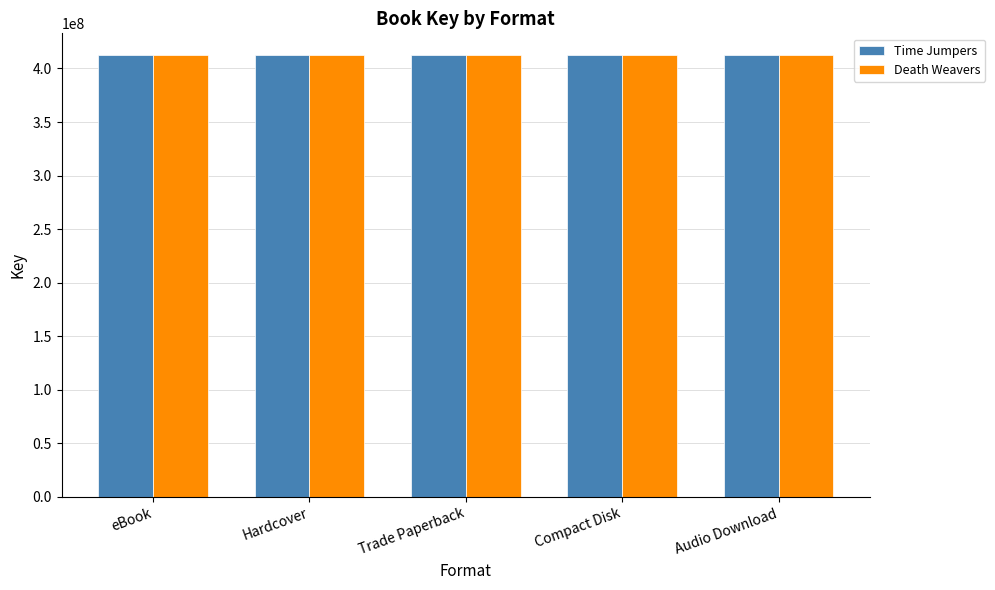

What is the maximum value shown in the chart?

412229883